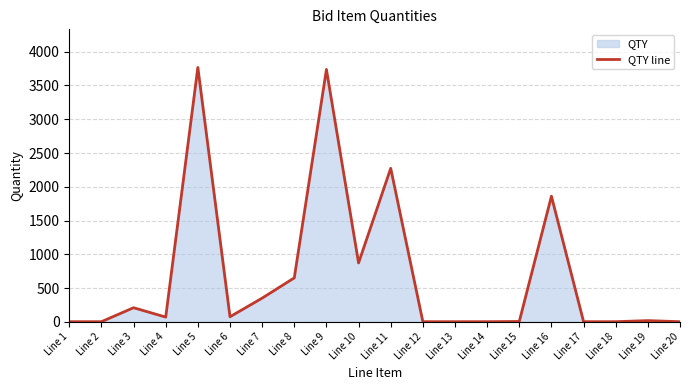

What is the difference between the second highest and second lowest values?

3737